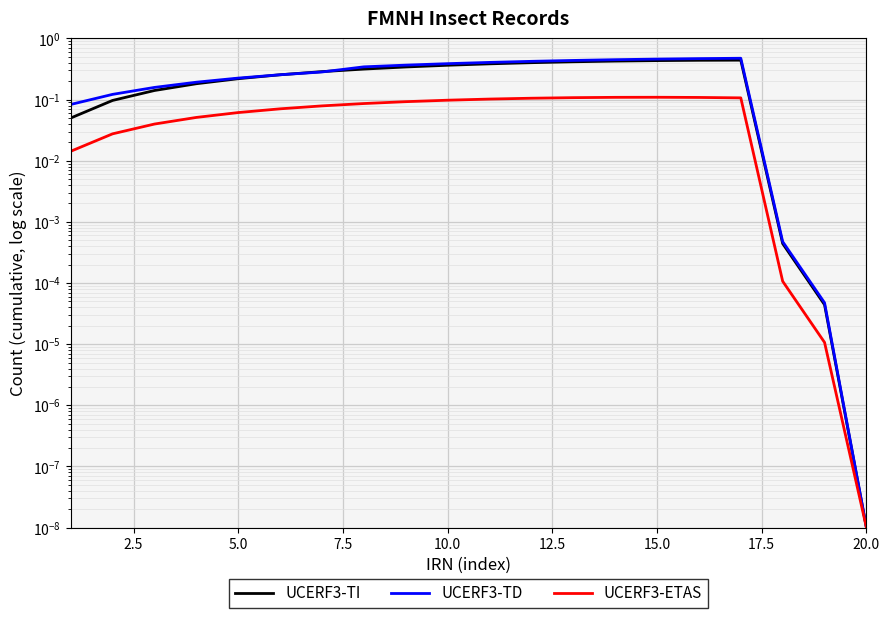

At how many categories does at least one series exceed 0?

20